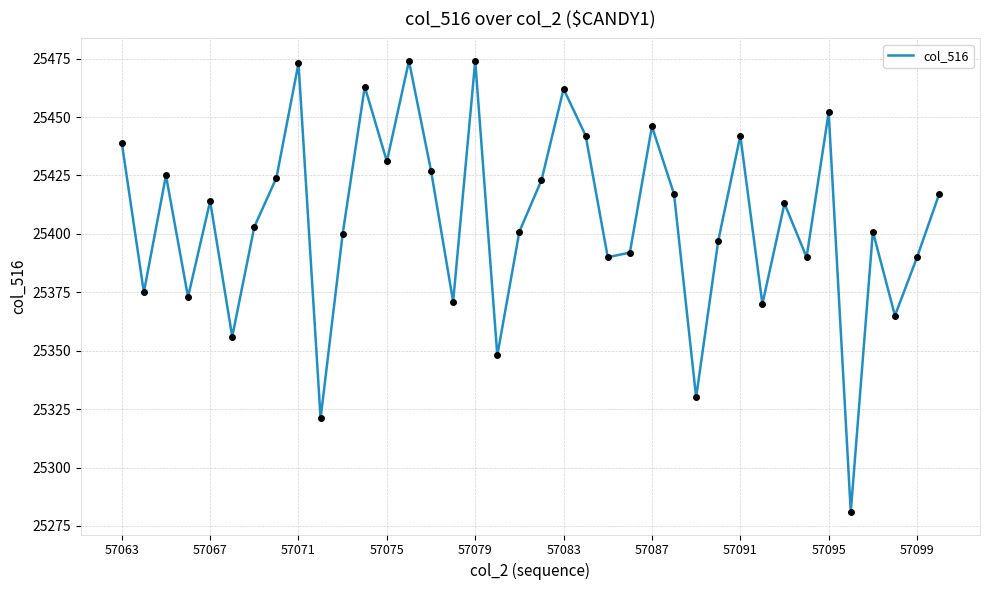

What is the difference between the maximum and minimum values?

193